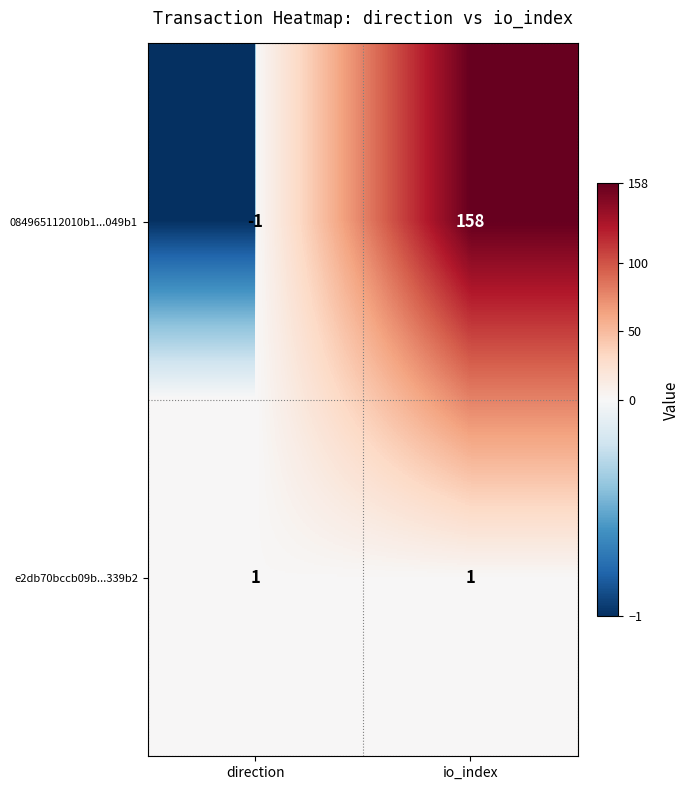

What value does the 084965112010b1...049b1 series have at io_index, to the nearest 50?

150